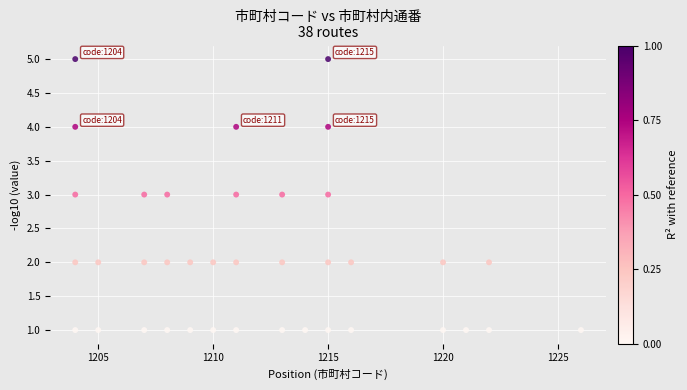

What is the range of X values (max minus min)?

22